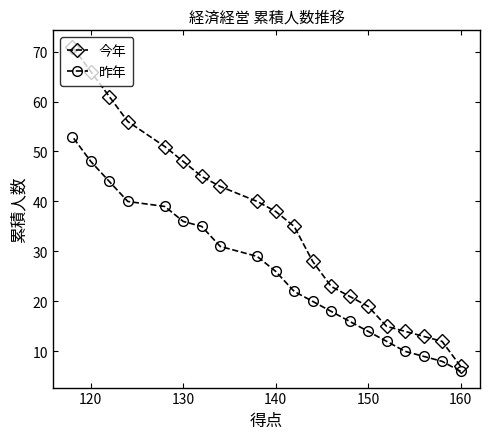

What is the average value of the 昨年 series?

26